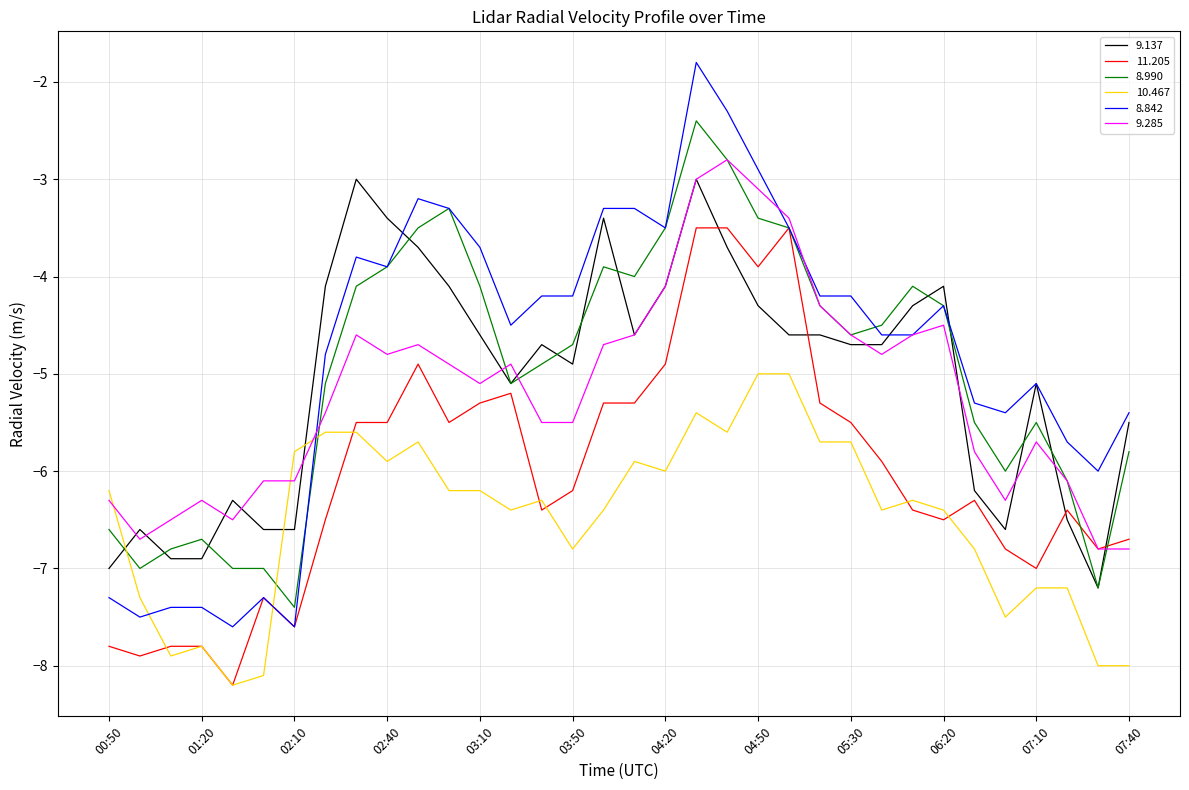

What is the smallest value displayed?

-8.2